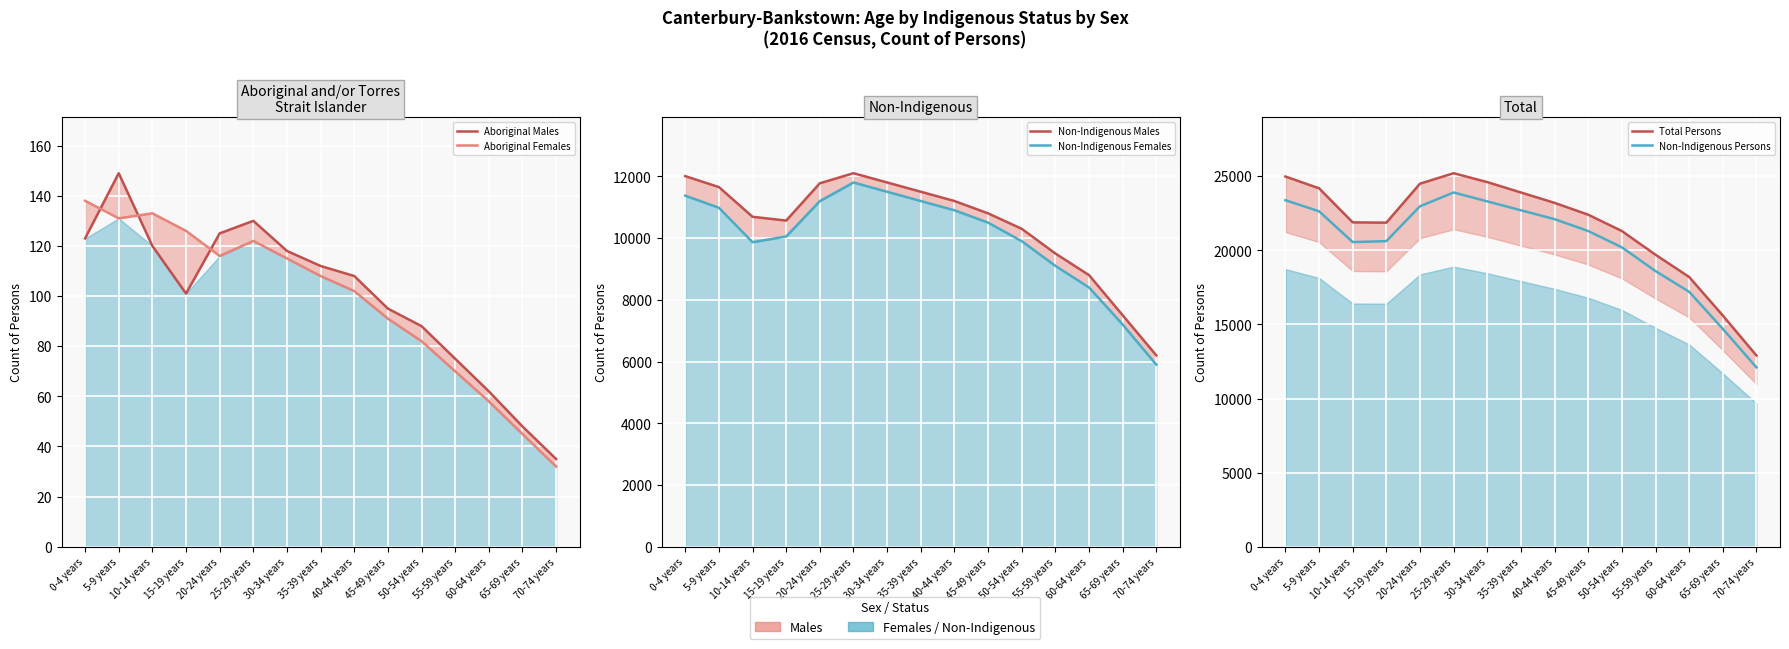

Reading left to right, extract all data points from this chart.

Aboriginal Males: 123	149	120	101	125	130	118	112	108	95	88	75	62	48	35
Aboriginal Females: 138	131	133	126	116	122	115	108	102	91	82	70	58	45	32
Non-Indigenous Males: 12005	11651	10689	10566	11774	12100	11800	11500	11200	10800	10300	9500	8800	7500	6200
Non-Indigenous Females: 11374	10981	9865	10052	11197	11800	11500	11200	10900	10500	9900	9100	8400	7200	5900
Total Persons: 24976	24182	21883	21865	24495	25200	24600	23900	23200	22400	21300	19700	18200	15600	12900
Non-Indigenous Persons: 23379	22632	20554	20618	22971	23900	23300	22700	22100	21300	20200	18600	17200	14700	12100